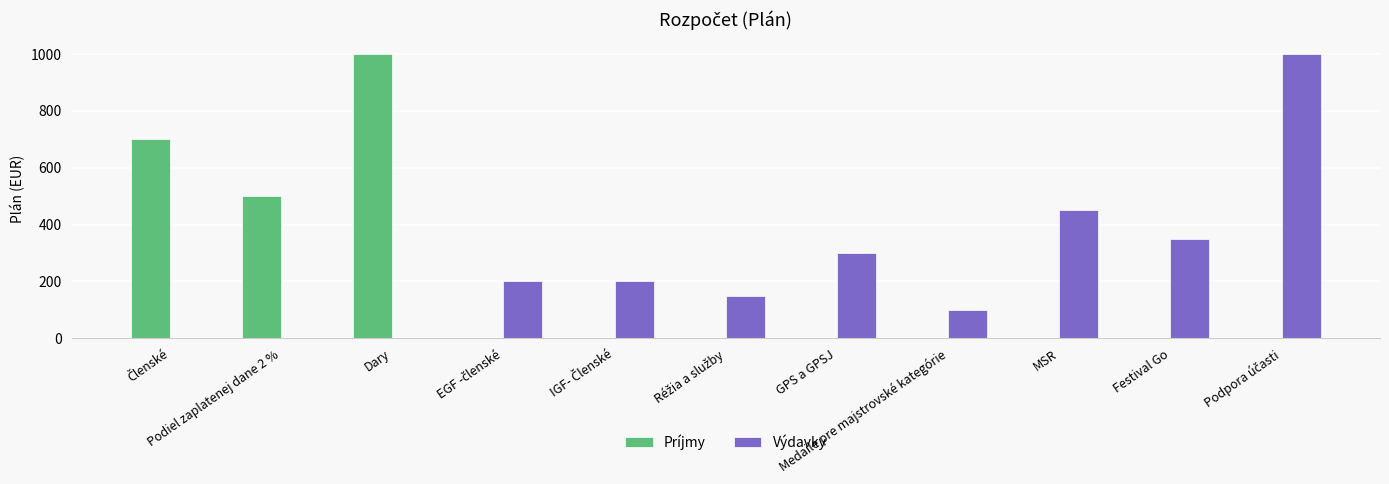

The value of Príjmy at GPS a GPSJ is 0. True or false?

True